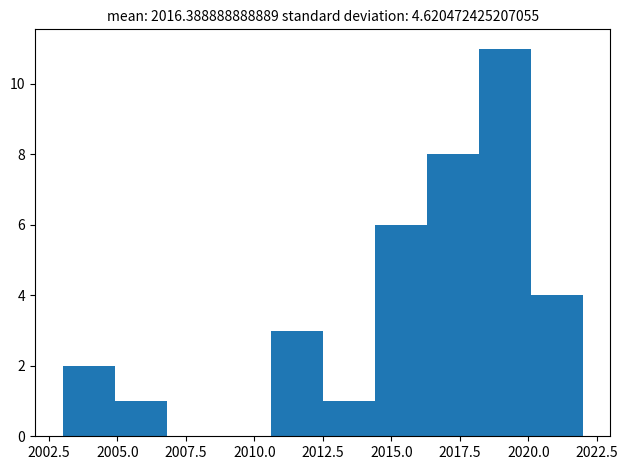

Around what value on the x-axis is the tallest bar? Give the approximate position of its centre, as read against the axis.

2019.0